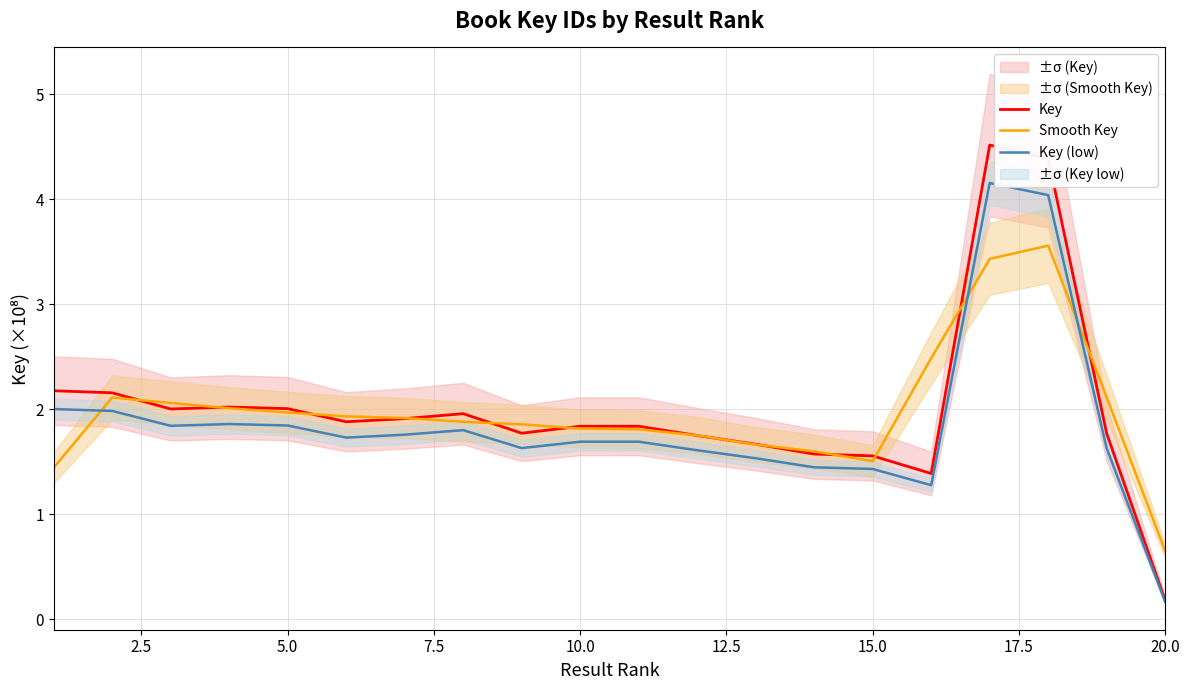

True or false: Smooth Key has more than 0 interior local peaks.

True